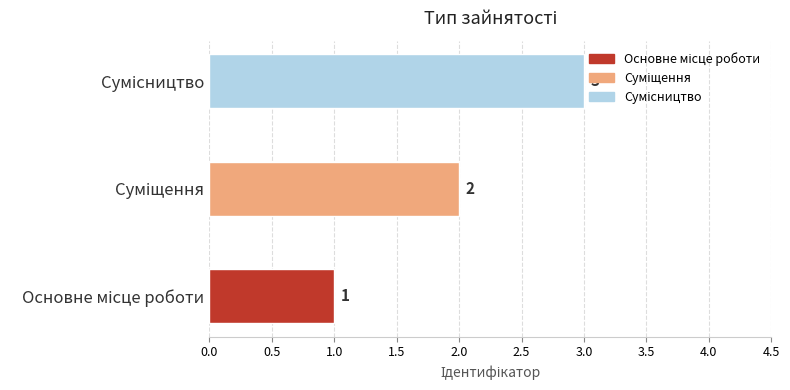

What is the sum of all values?

6